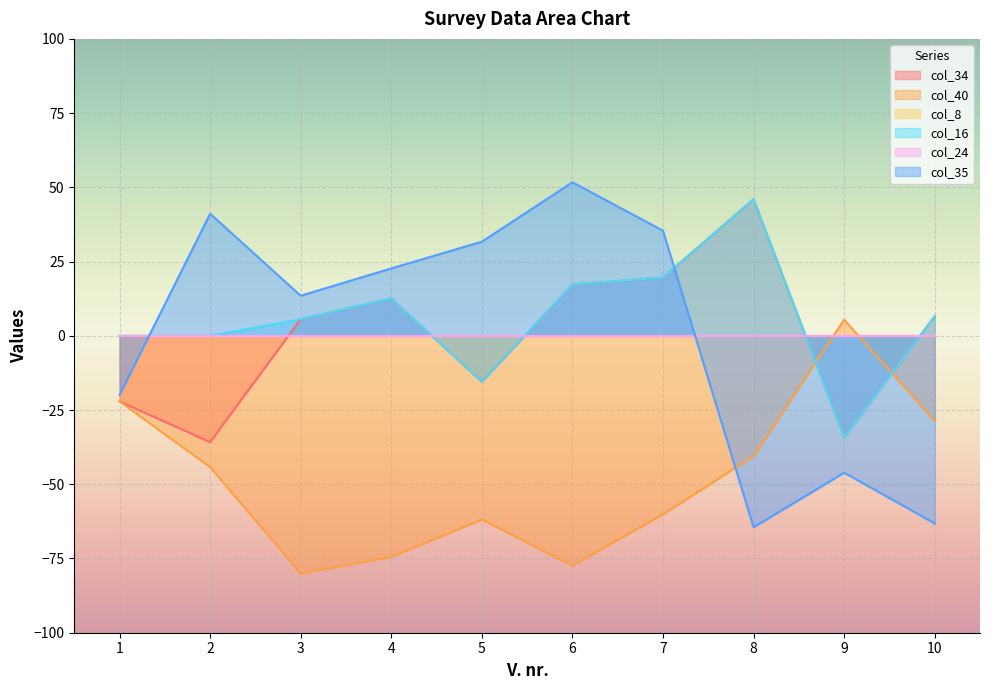

True or false: col_16 and col_34 cross at least once.

False